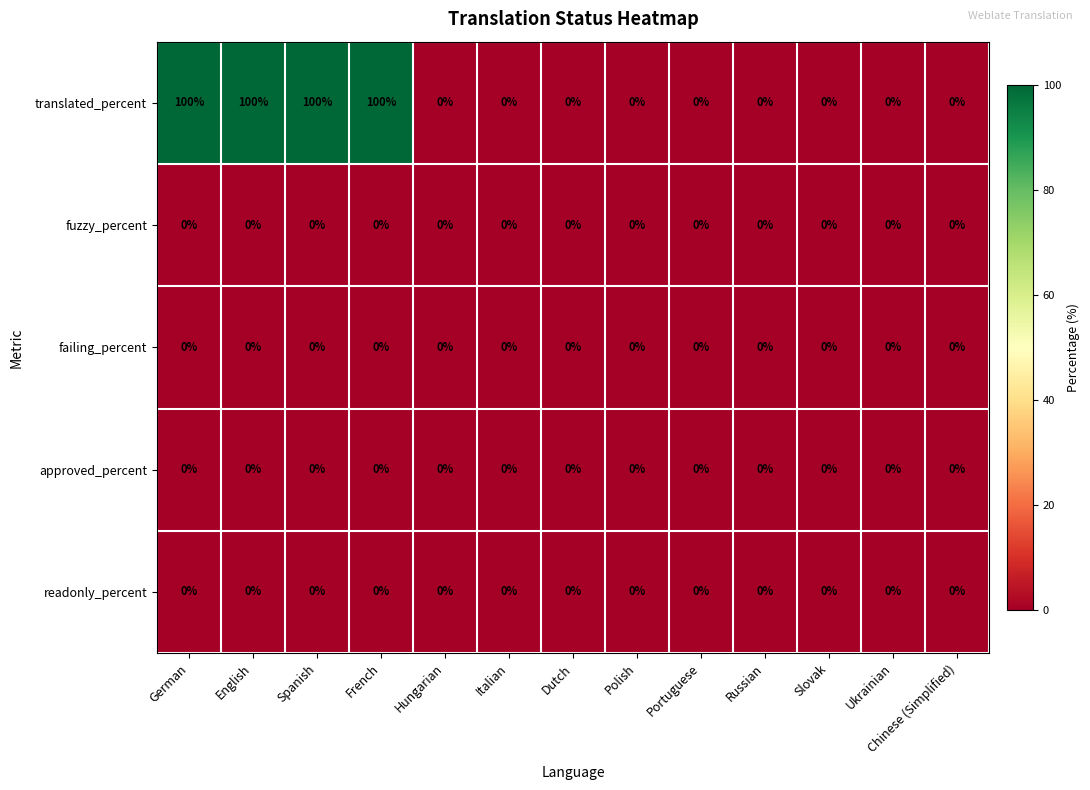

What is the maximum value shown in the chart?

100